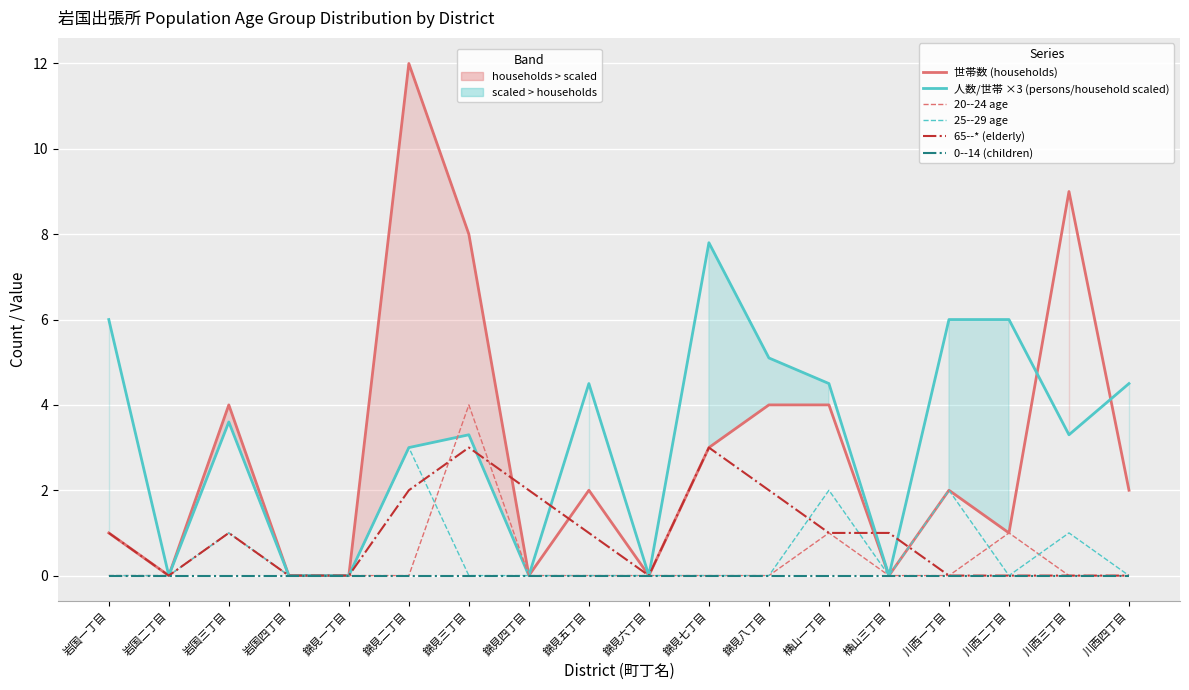

Where is the first local minimum for 世帯数 (households)?

岩国二丁目